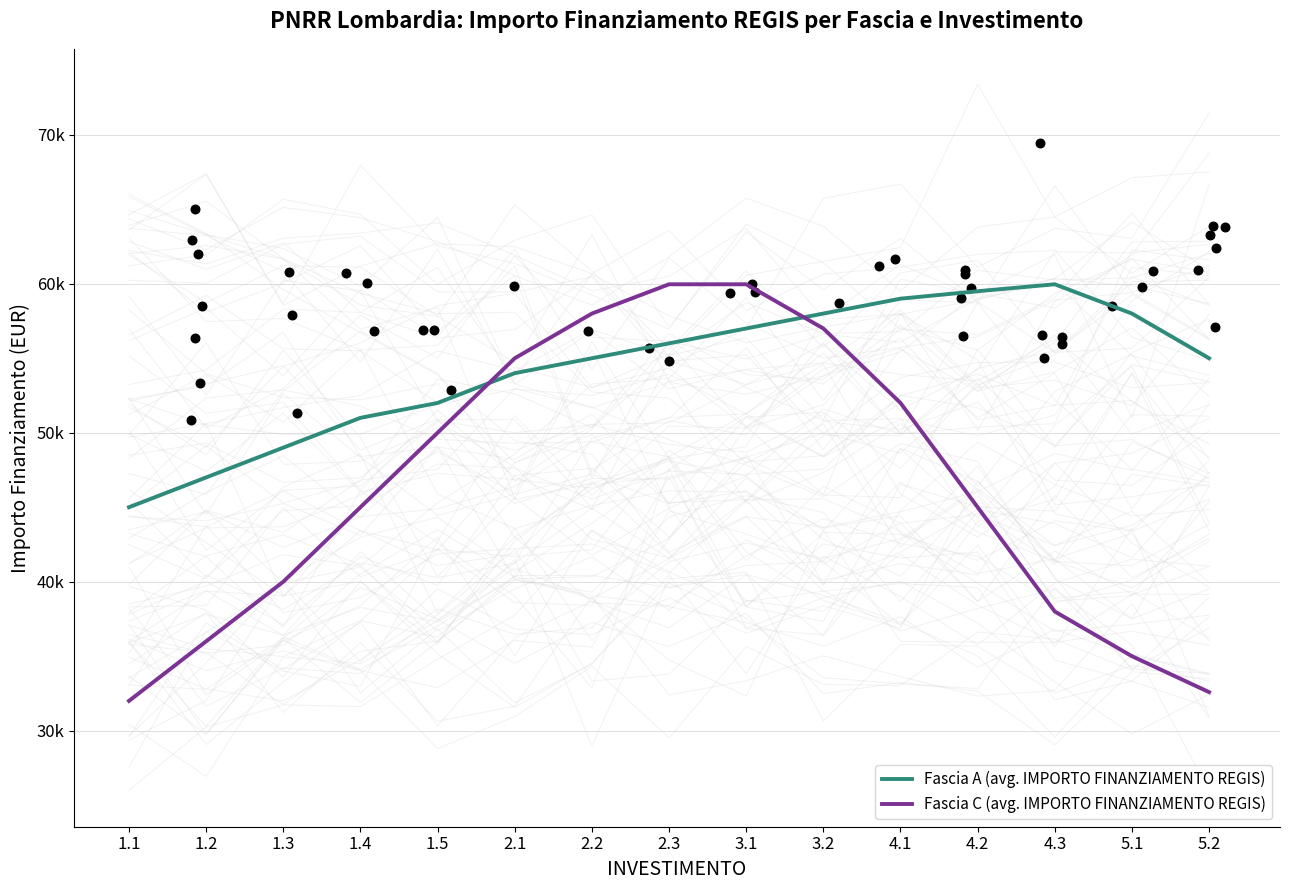

What is the total value across all series at 5.1?

93000